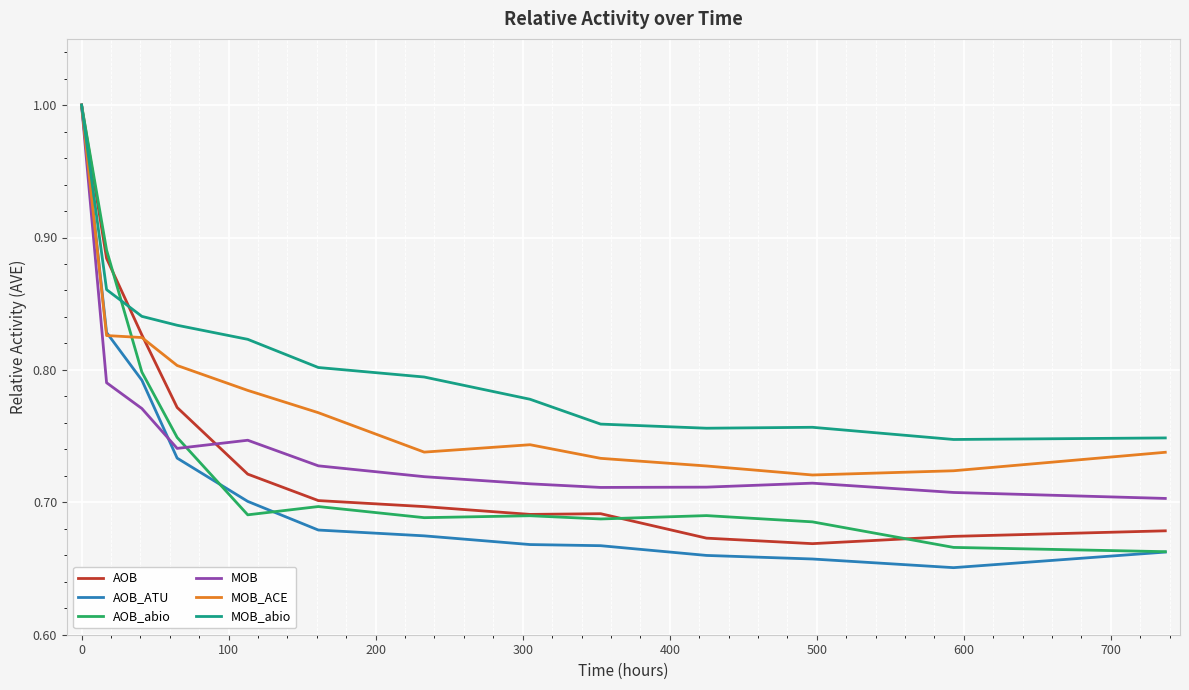

Which series has the largest range (max minus min)?

AOB_ATU